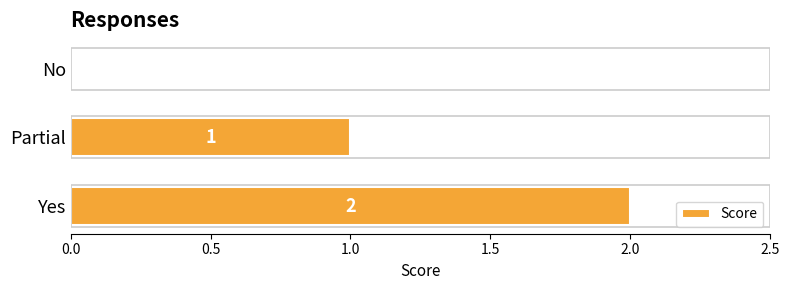

Between Partial and No, which is larger?

Partial